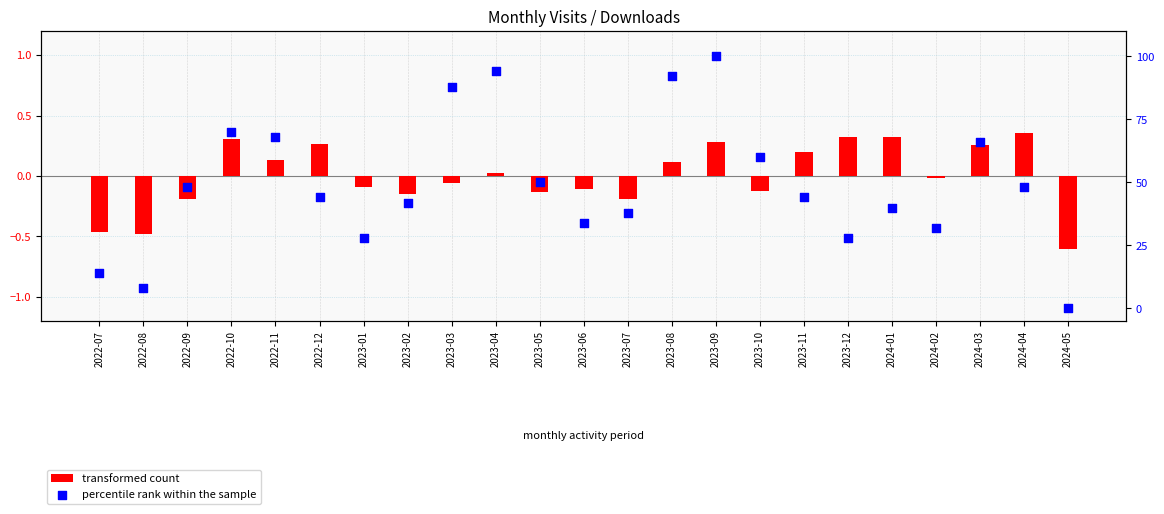

What is the total value across all series at 2023-04?

94.0